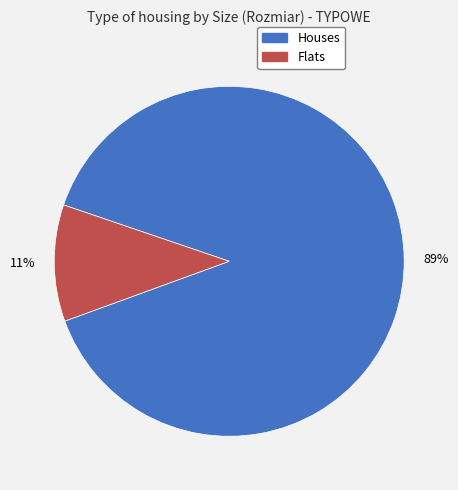

To the nearest percent, what is the difference between the largest and smallest slice percentages?

78%